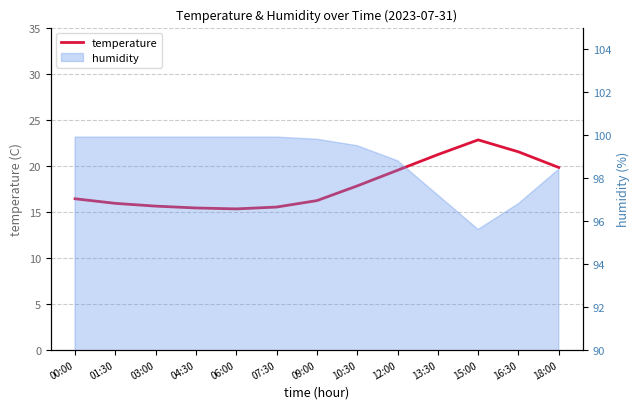

Rank the categories by value from lowest to highest.

06:00, 04:30, 07:30, 03:00, 01:30, 09:00, 00:00, 10:30, 12:00, 18:00, 13:30, 16:30, 15:00